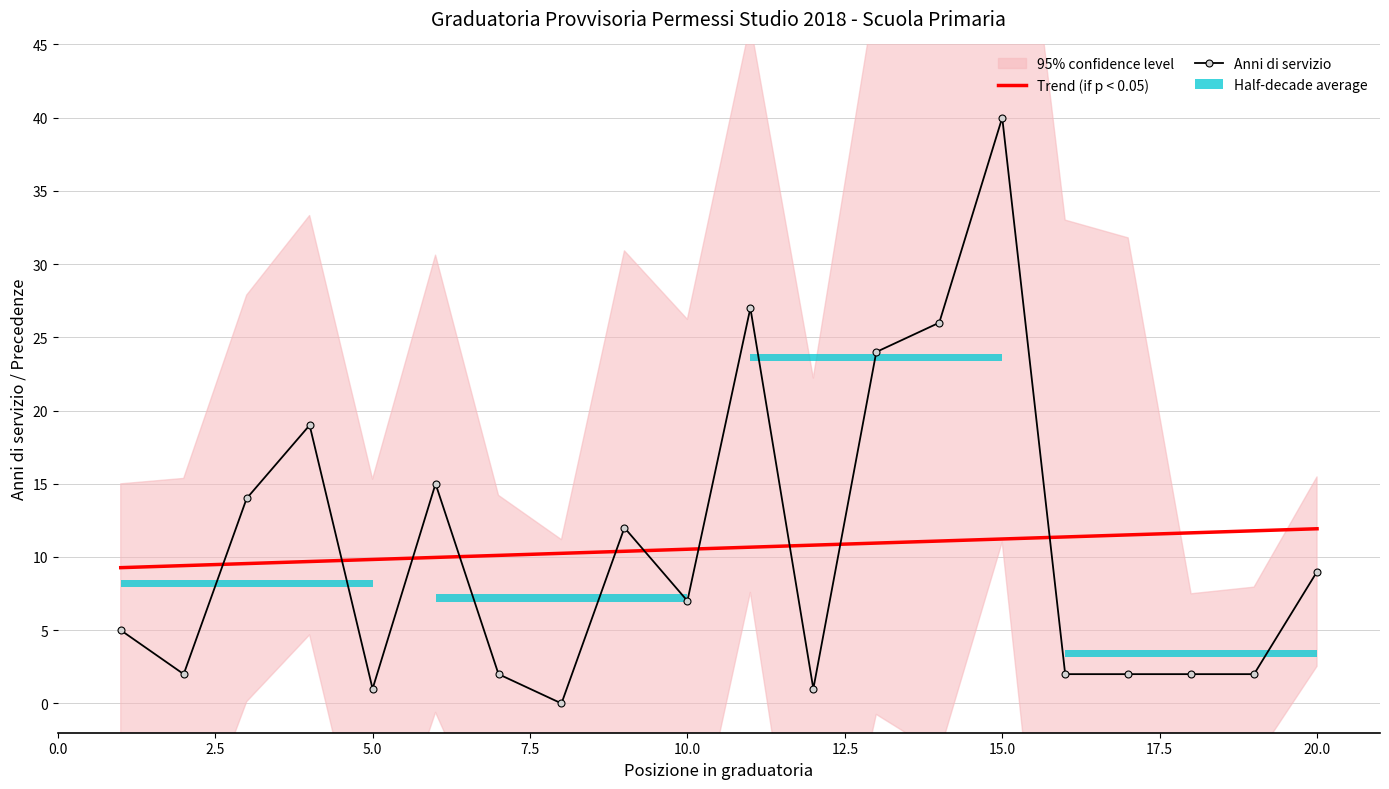

Which series has the largest range (max minus min)?

Anni di servizio